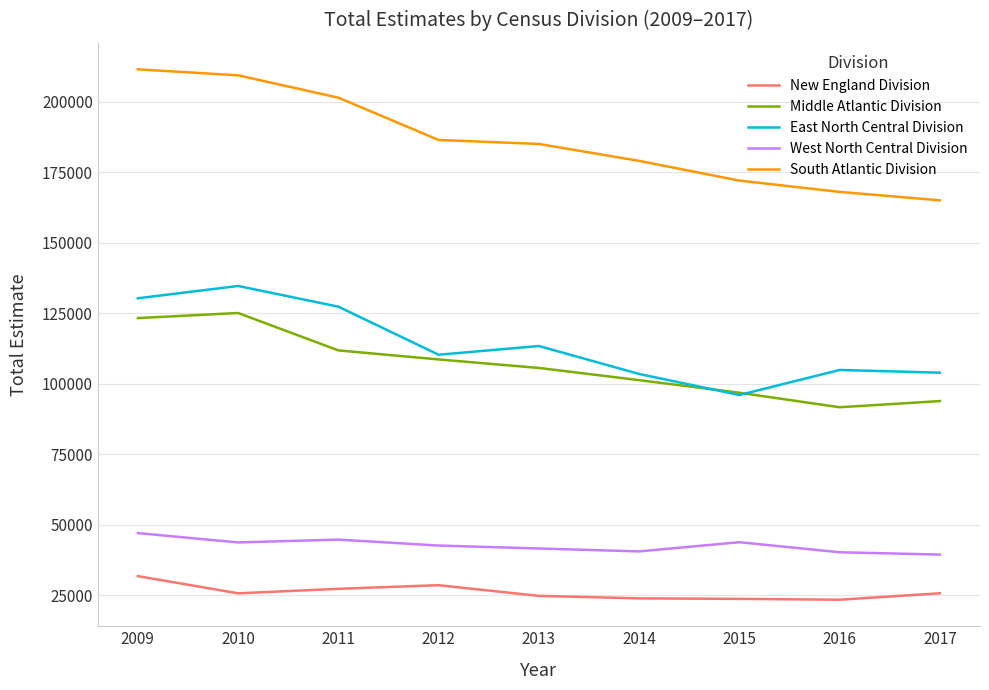

True or false: East North Central Division and New England Division cross at least once.

False